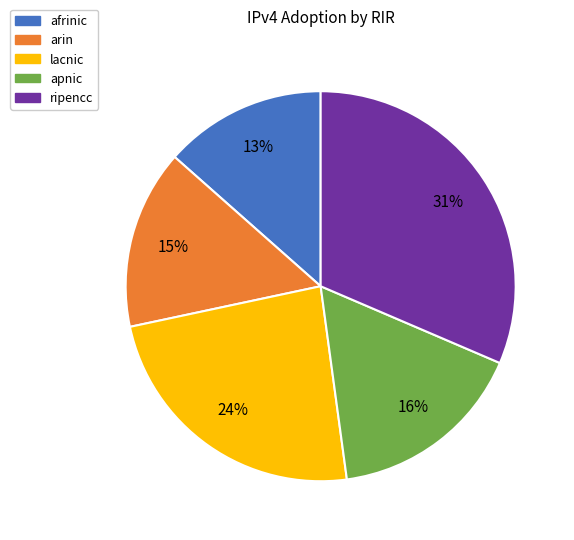

Which slice is the largest?

ripencc